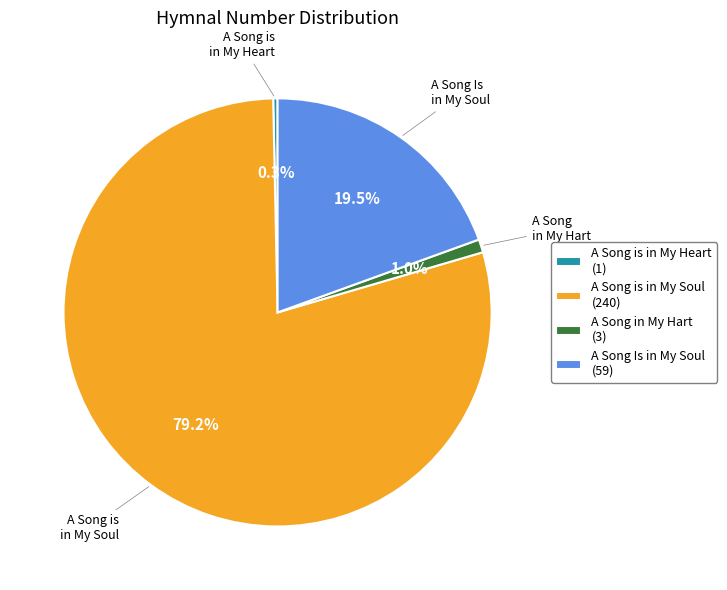

What is the majority slice?

A Song is in My Soul